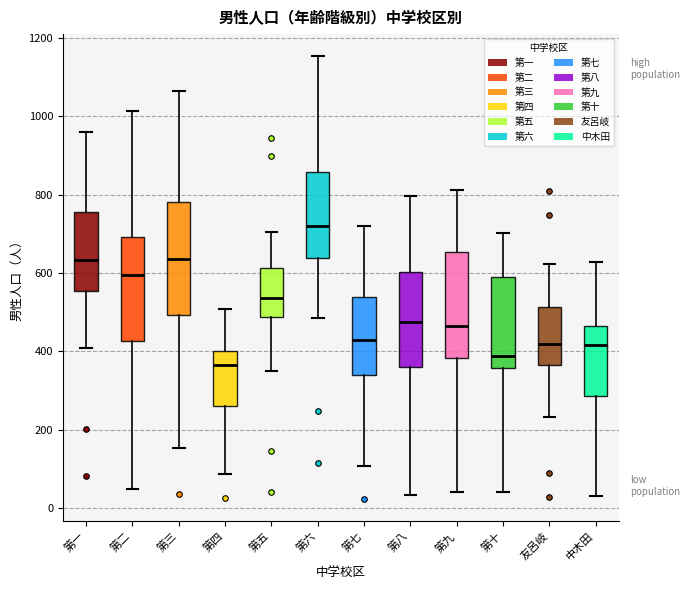

Reading left to right, read every box against the y-axis: the position of its median line, the range the box covers, and the ends of its whiskers. The values are not printed on the chart, so give them approximately, as read against the axis.

第一: median 640, box 560 to 760, whiskers 400 to 960
第二: median 600, box 420 to 700, whiskers 40 to 1020
第三: median 640, box 500 to 780, whiskers 160 to 1060
第四: median 360, box 260 to 400, whiskers 80 to 500
第五: median 540, box 480 to 620, whiskers 360 to 700
第六: median 720, box 640 to 860, whiskers 480 to 1160
第七: median 440, box 340 to 540, whiskers 100 to 720
第八: median 480, box 360 to 600, whiskers 40 to 800
第九: median 460, box 380 to 660, whiskers 40 to 820
第十: median 380, box 360 to 600, whiskers 40 to 700
友呂岐: median 420, box 360 to 520, whiskers 240 to 620
中木田: median 420, box 280 to 460, whiskers 40 to 620